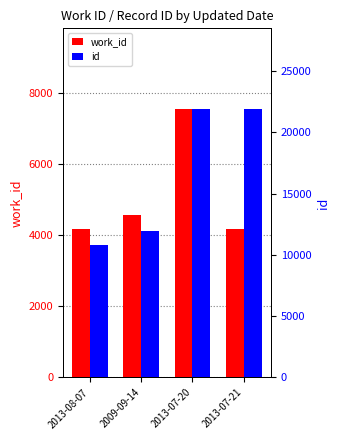

Are the bars horizontal?

No